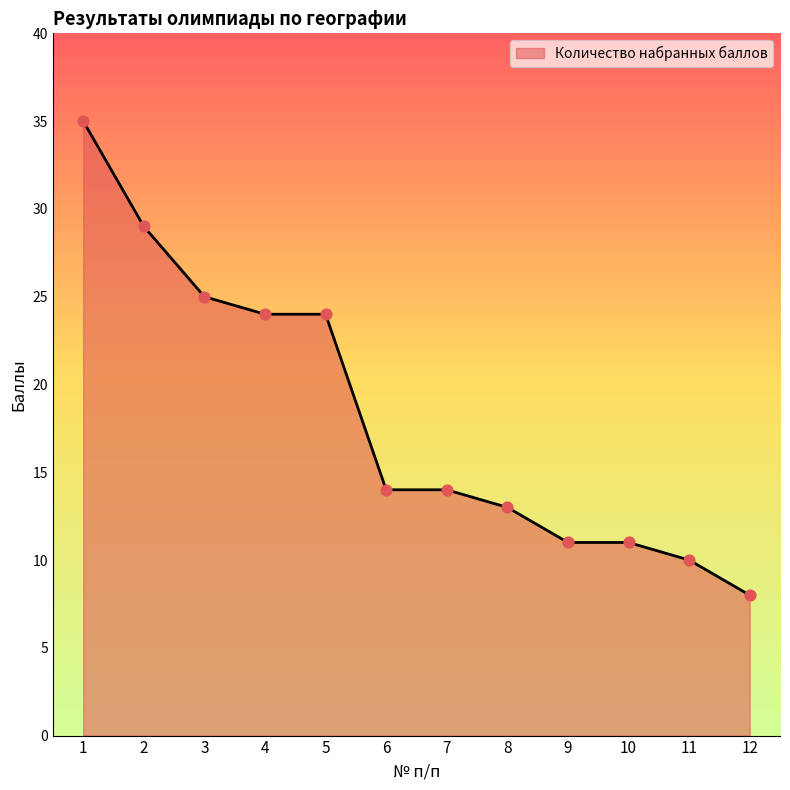

What is the change in value from 1 to 5?

-11